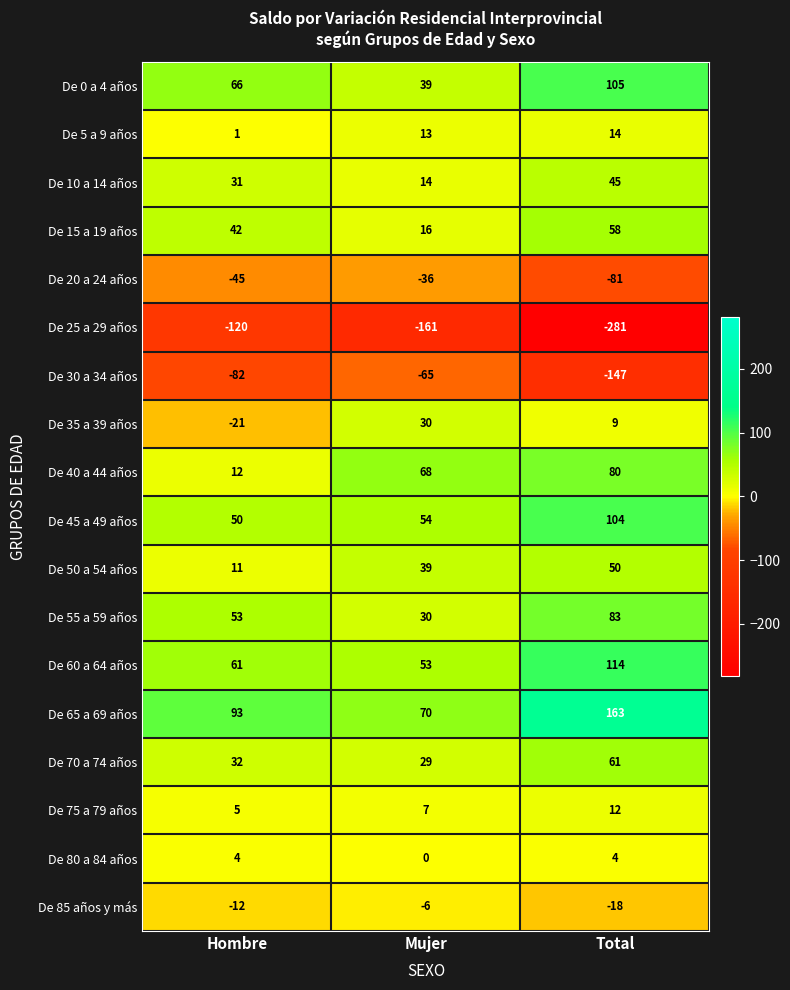

Which series changed the most between Mujer and Total?

De 25 a 29 años